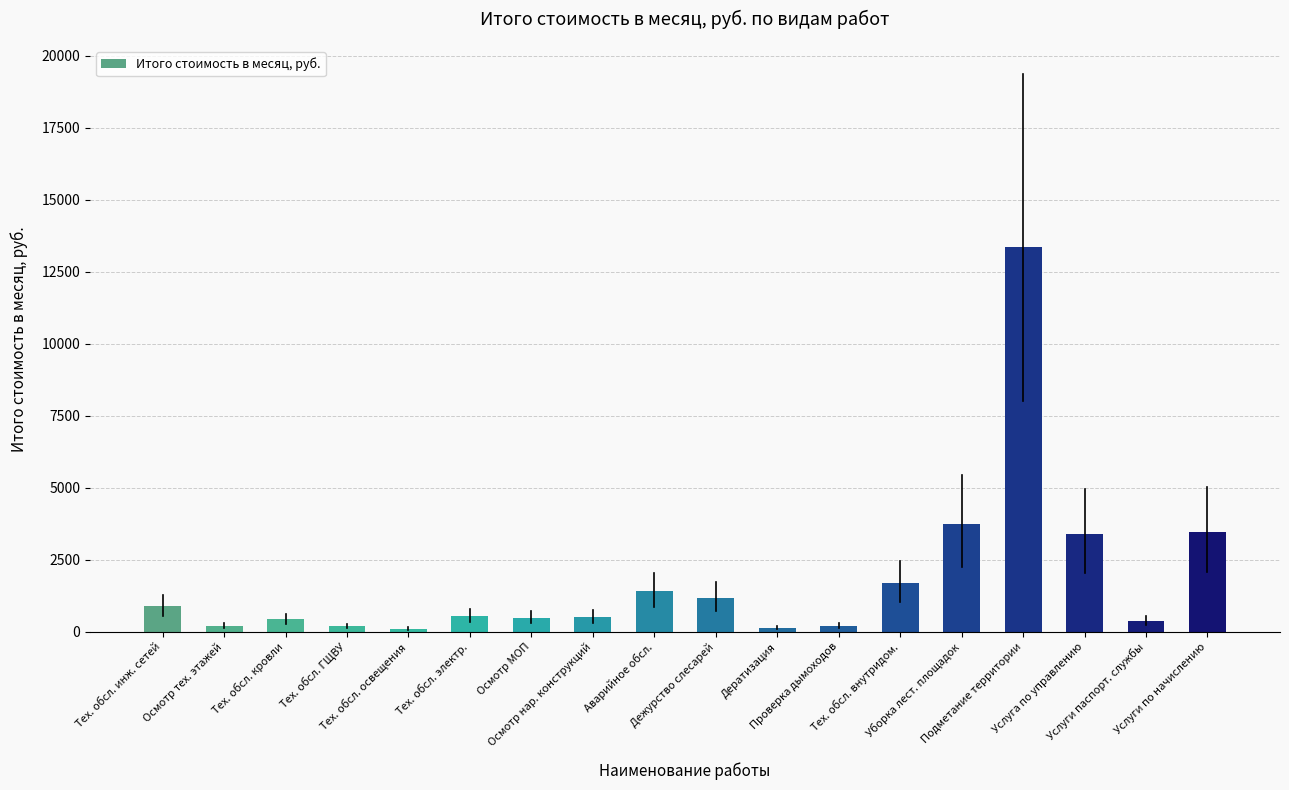

What is the difference between the maximum and second lowest values?

13217.7